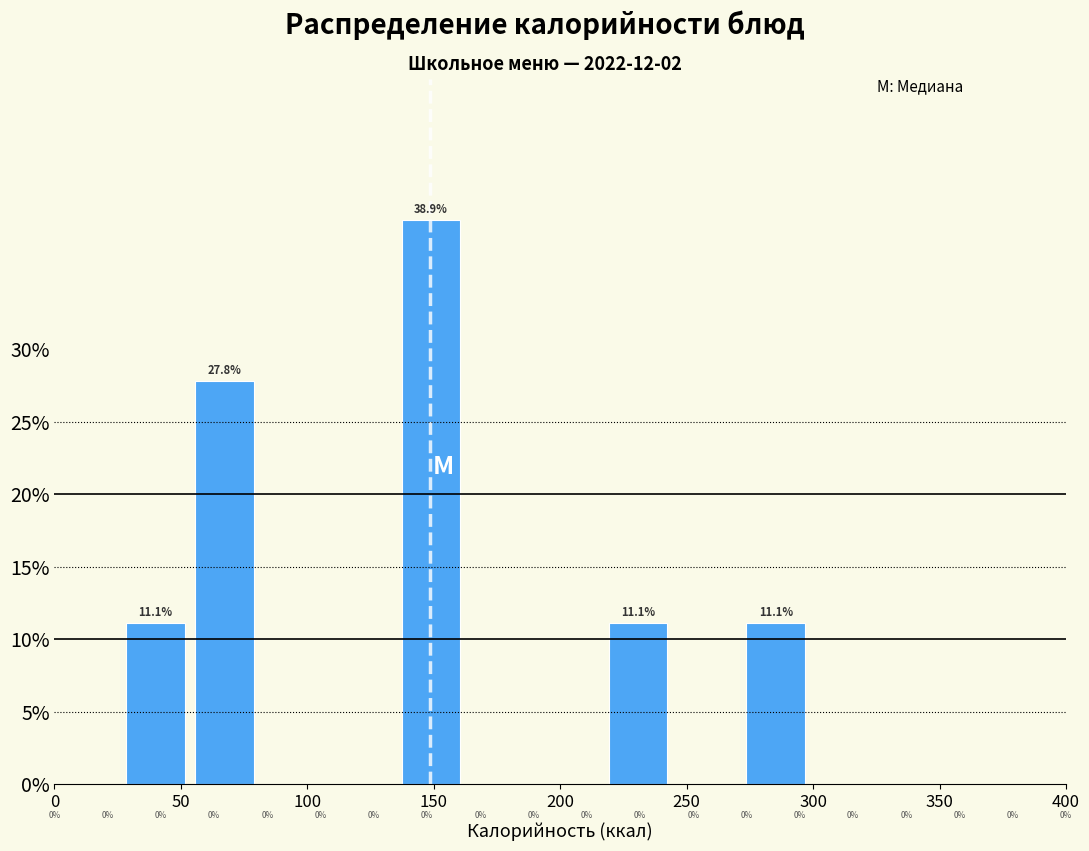

Over which range of the x-axis is the bar tallest?

135 to 165